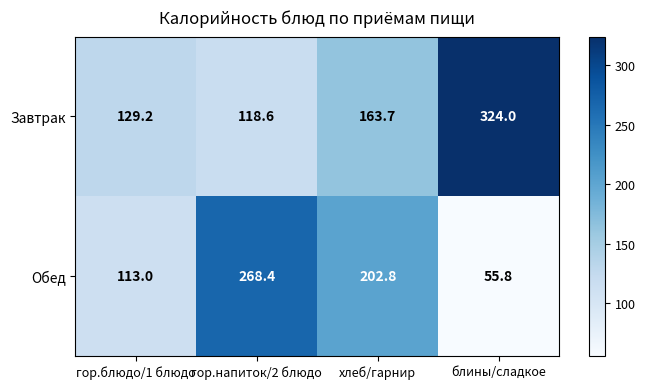

How many series are shown in this chart?

2